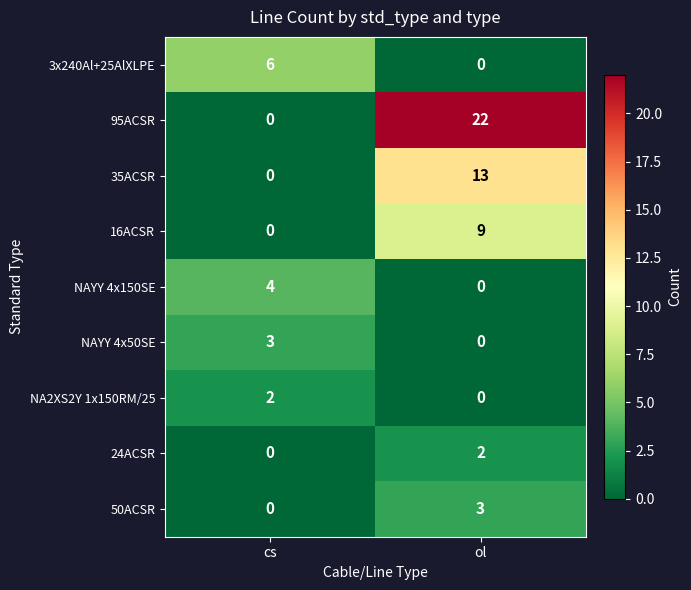

Rank the categories by 24ACSR value from lowest to highest.

cs, ol